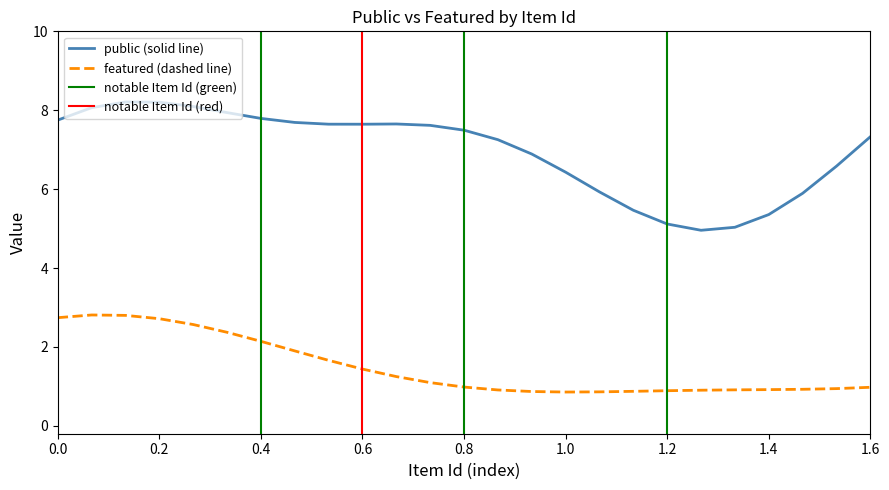

True or false: public (solid line) and featured (dashed line) intersect in this chart.

False